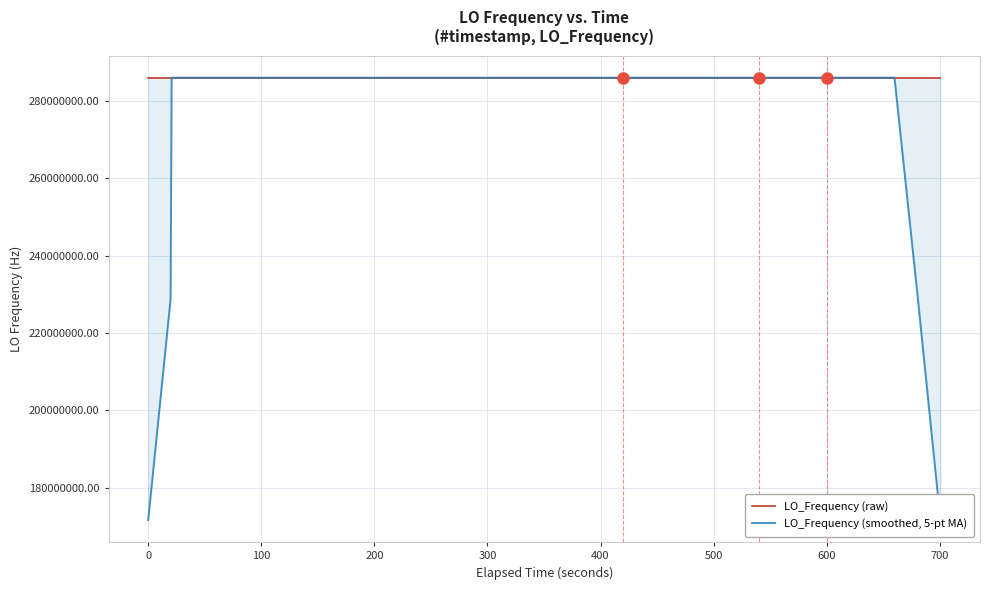

Which series has the largest total across all categories?

LO_Frequency (raw)